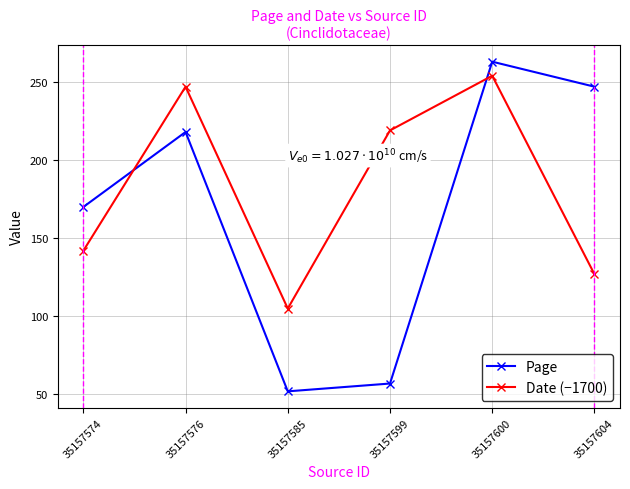

Does the chart have visible grid lines?

Yes